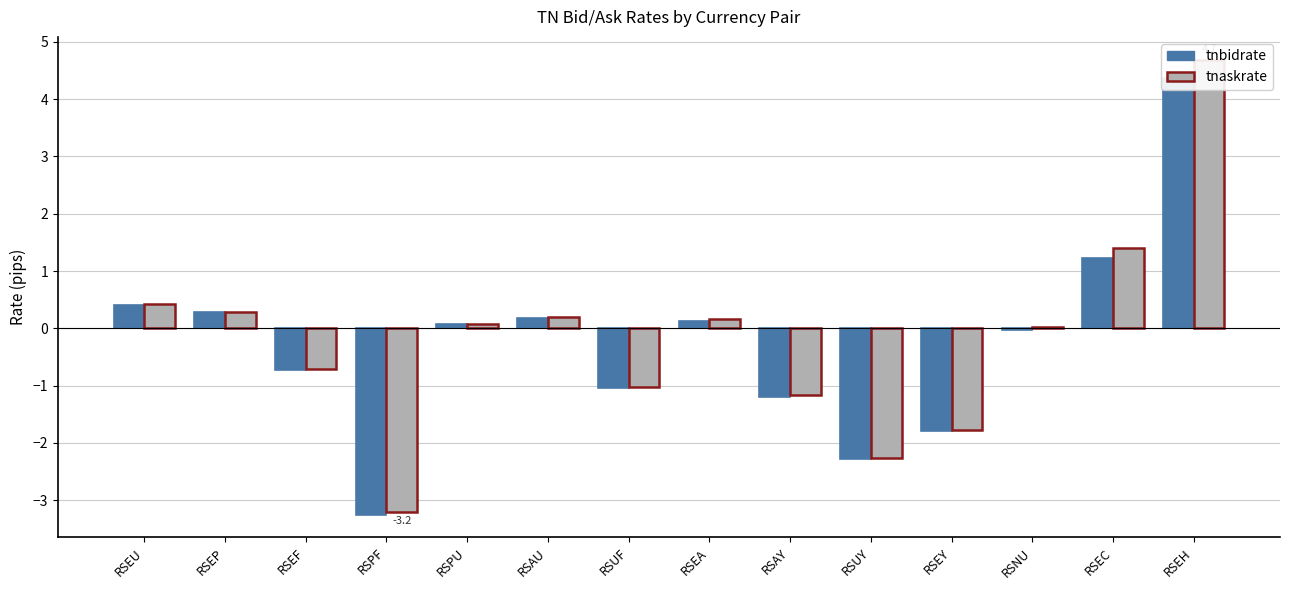

The tnaskrate series shows -1.5 at RSUF. True or false?

False